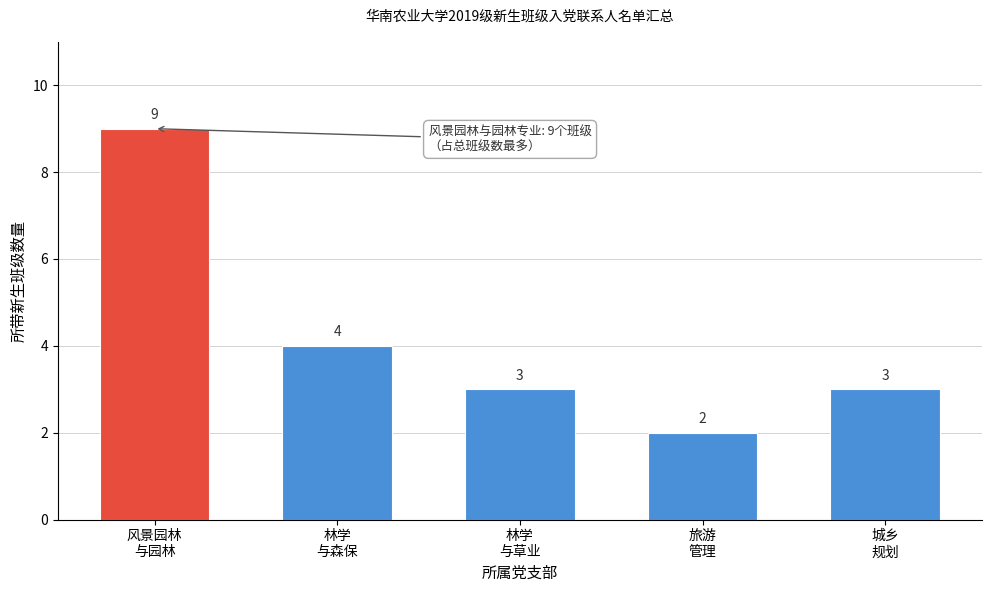

Reading left to right, extract all data points from this chart.

9	4	3	2	3